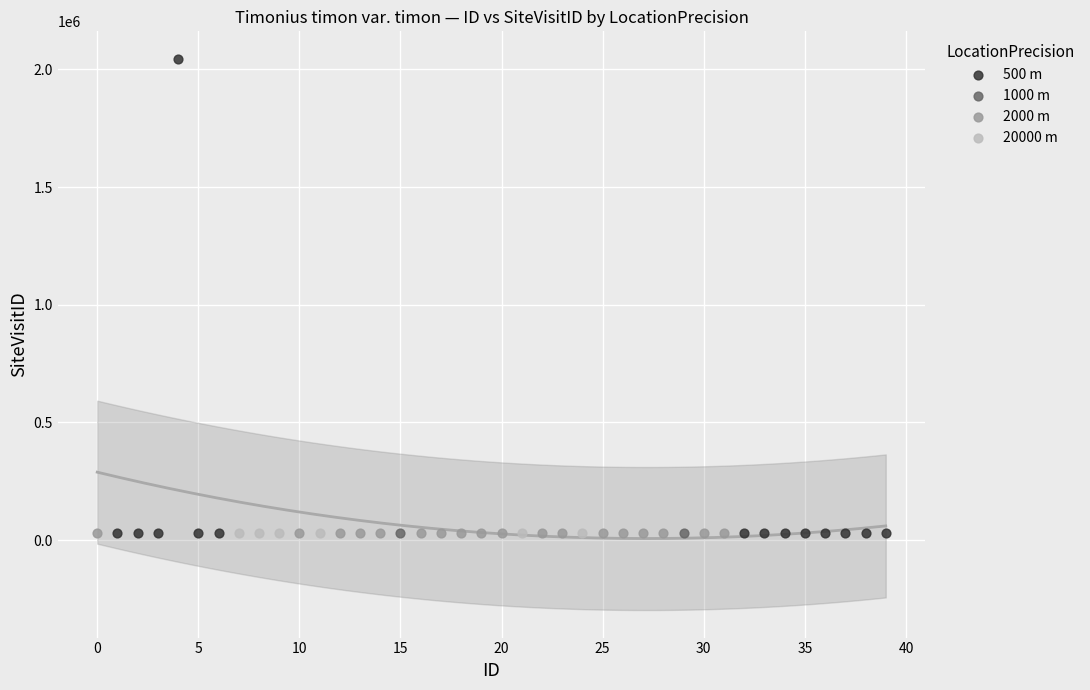

What are all the series names shown in the legend?

500 m, 1000 m, 2000 m, 20000 m